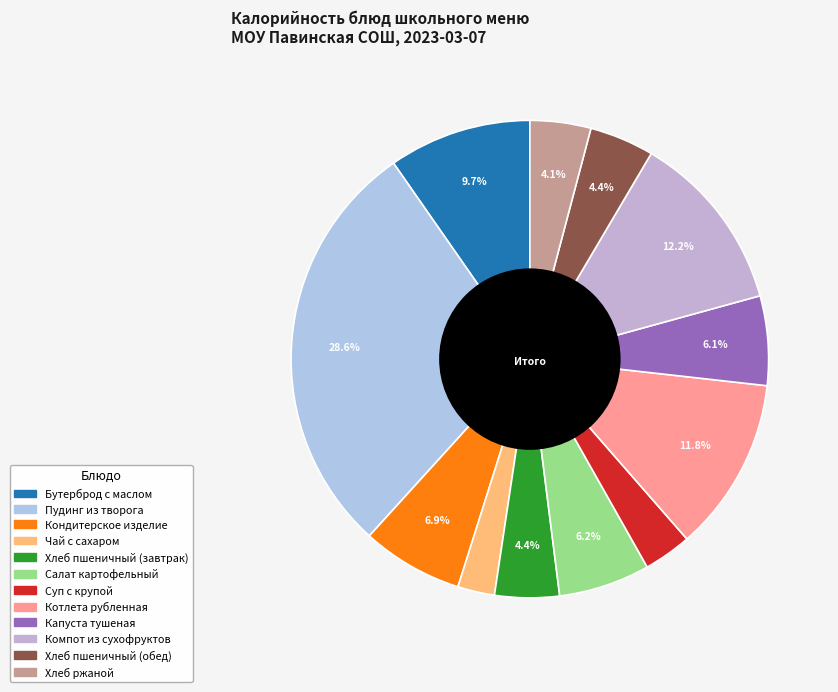

Between Бутерброд с маслом and Суп с крупой, which is larger?

Бутерброд с маслом